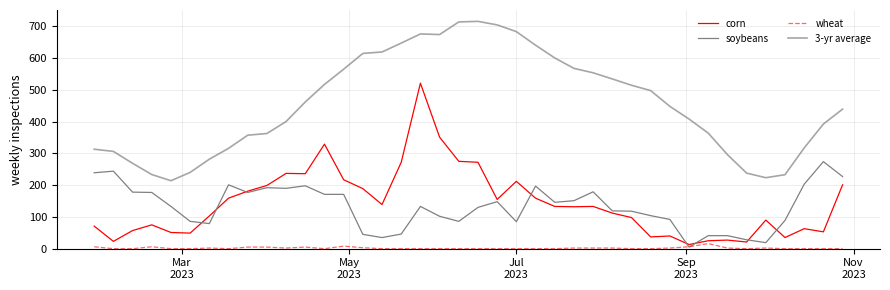

True or false: 3-yr average and soybeans cross at least once.

False